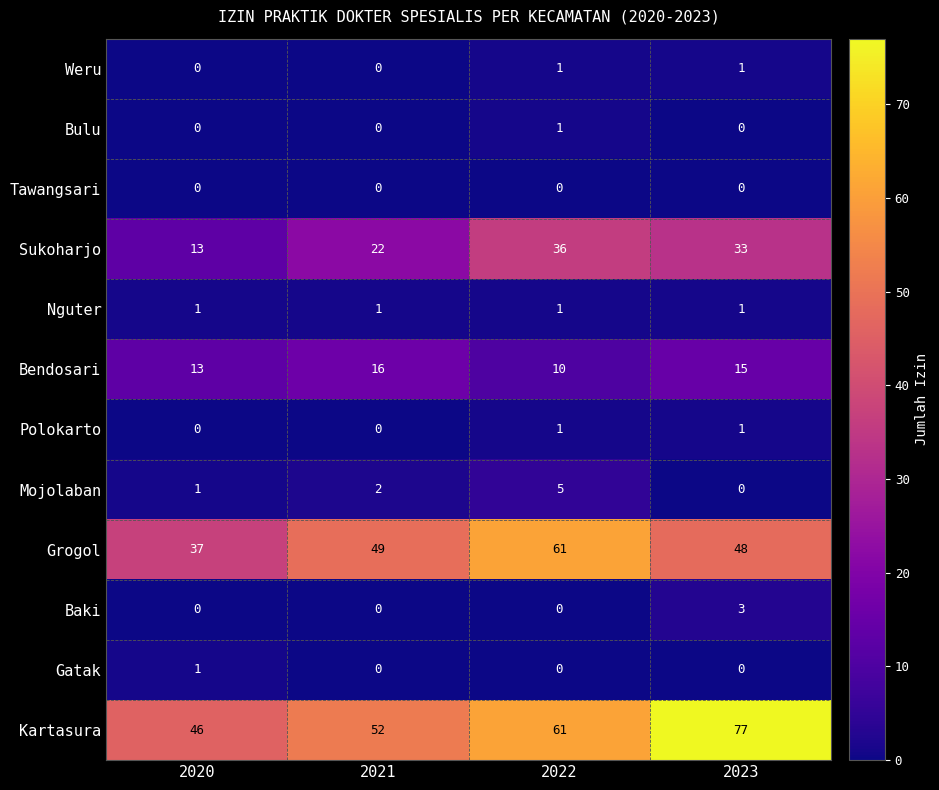

How many categories are shown in the chart?

4